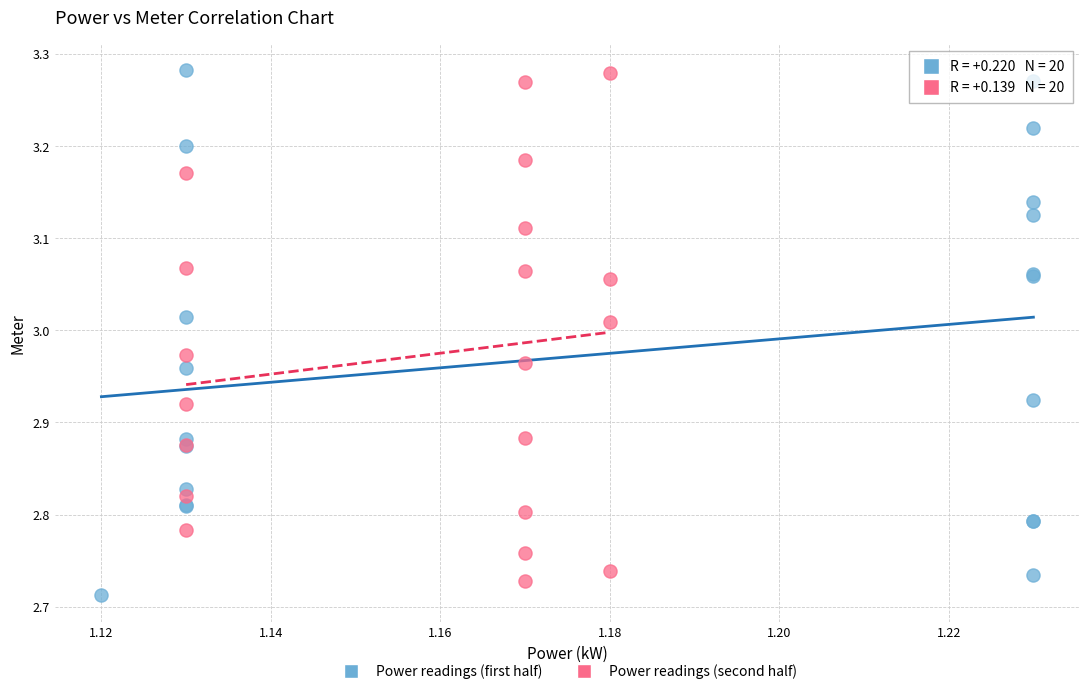

Which series has the largest Y range (max minus min)?

Power readings (first half)